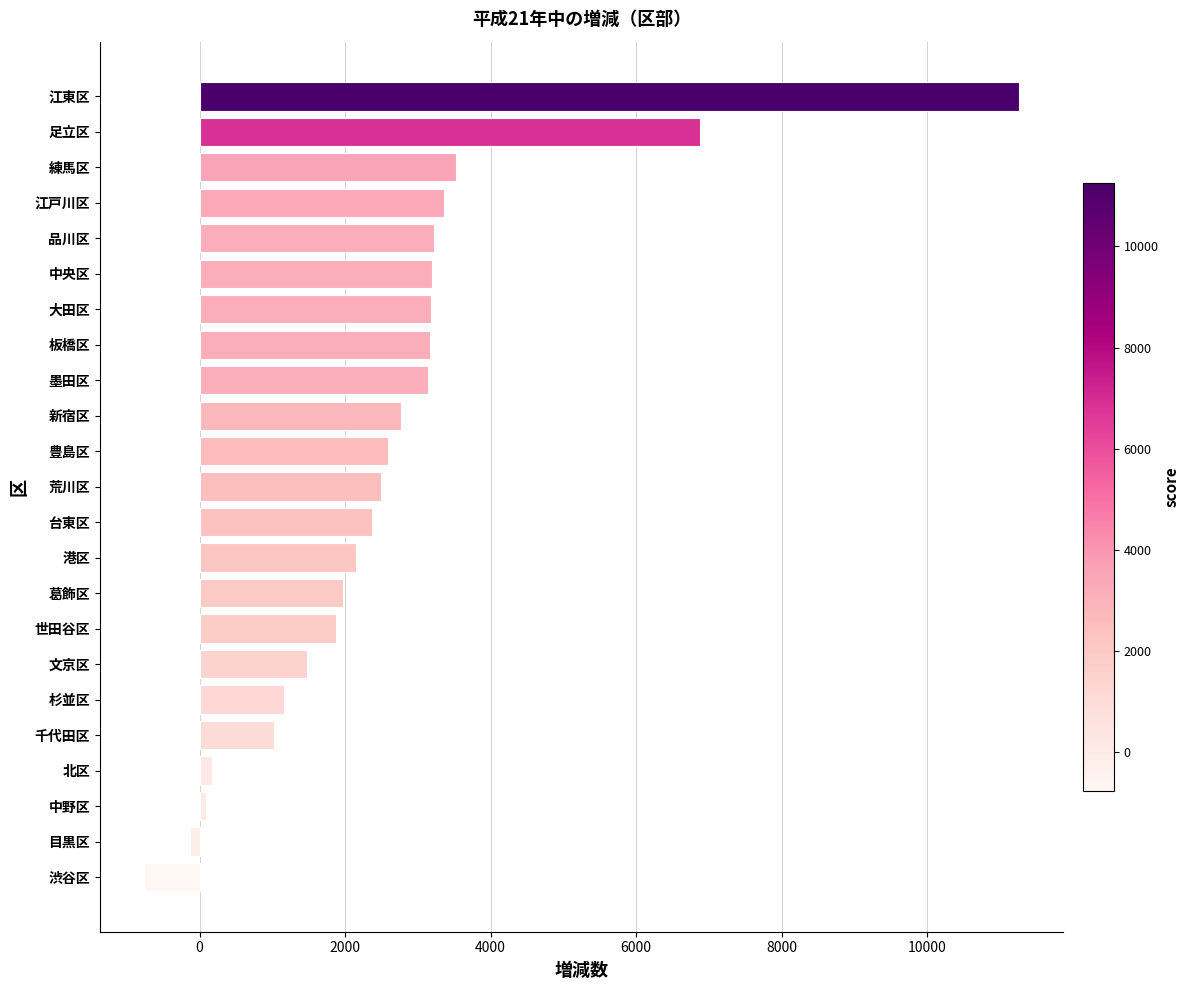

Which label corresponds to the largest value in the chart?

江東区